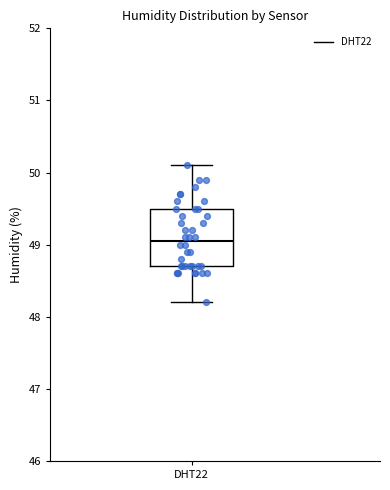

Transcribe this box plot: give where the median line is, the range the box spans, and where the two whiskers end, as read against the y-axis. The values are not printed on the chart, so give them approximately, as read against the axis.

median 49.1, box 48.7 to 49.5, whiskers 48.2 to 50.1